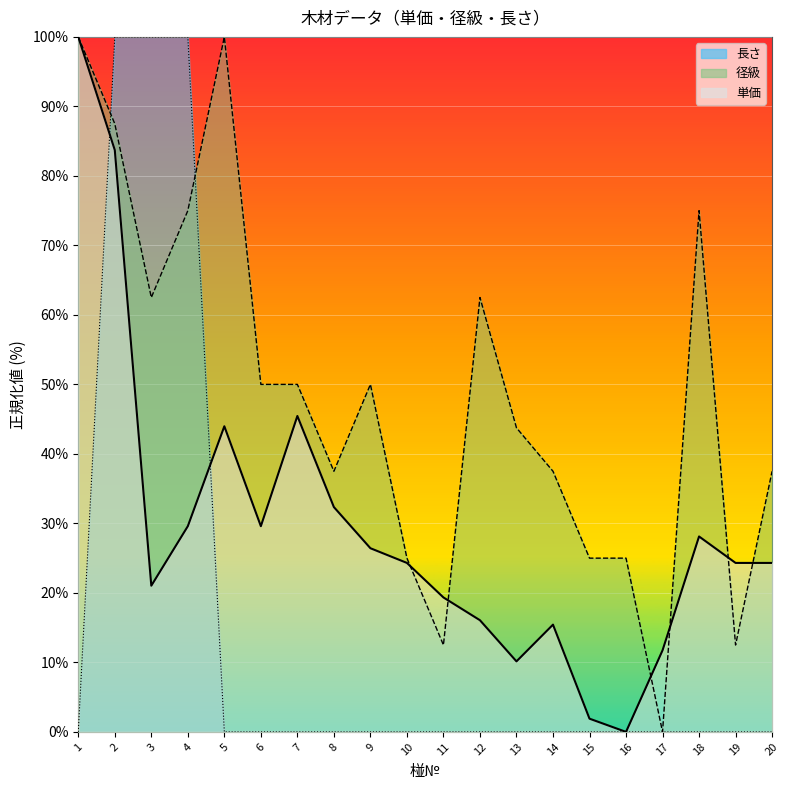

Rank the series at 2 from lowest to highest value.

単価, 径級, 長さ